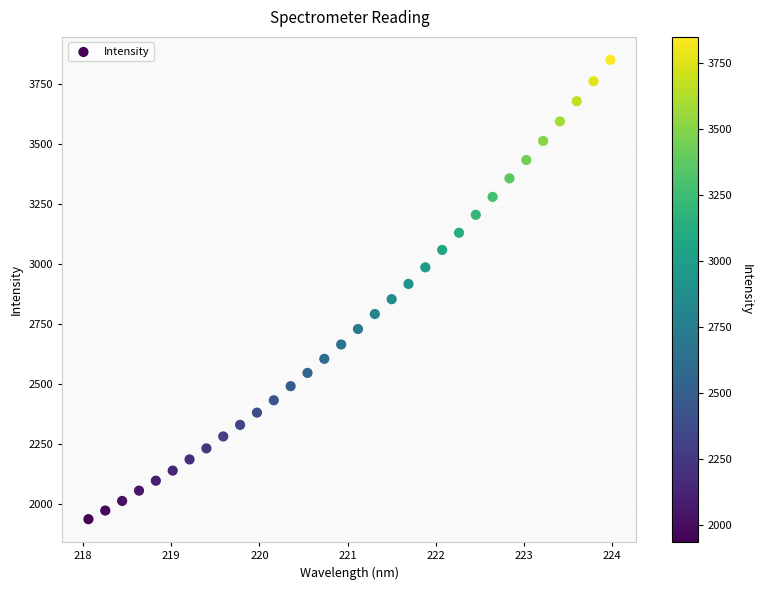

What is the range of Y values (max minus min)?

1913.5